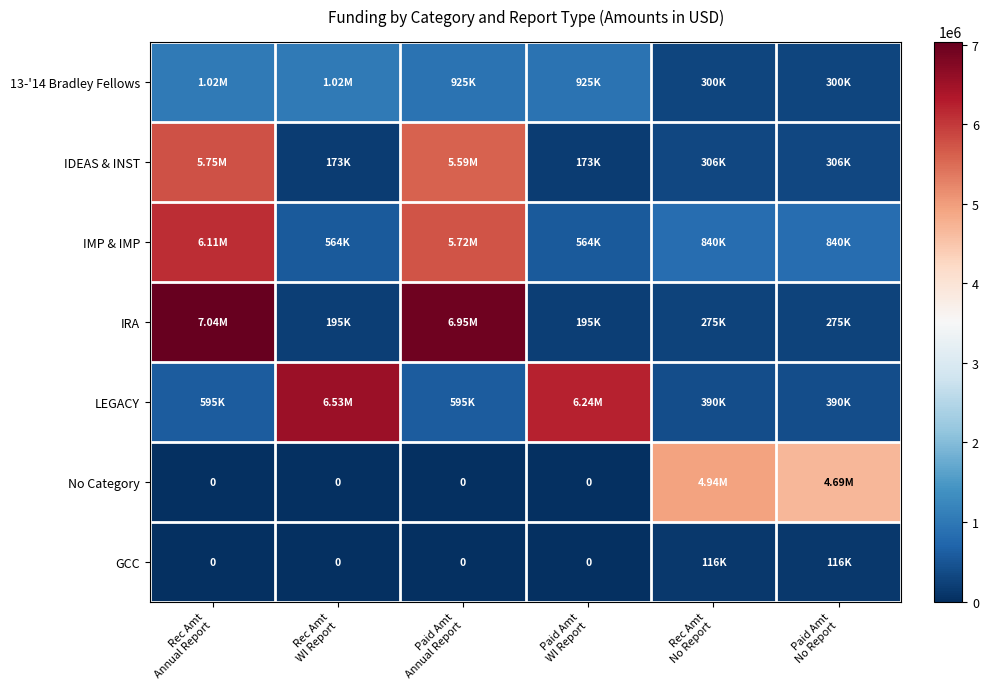

Which has a higher value, Rec Amt
Annual Report or Rec Amt
WI Report?

Rec Amt
Annual Report